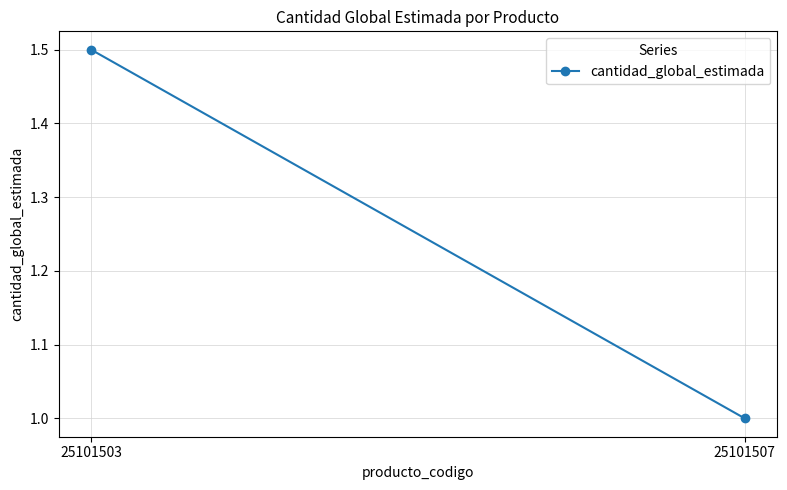

The chart shows a value of 2.4 at 25101503. True or false?

False